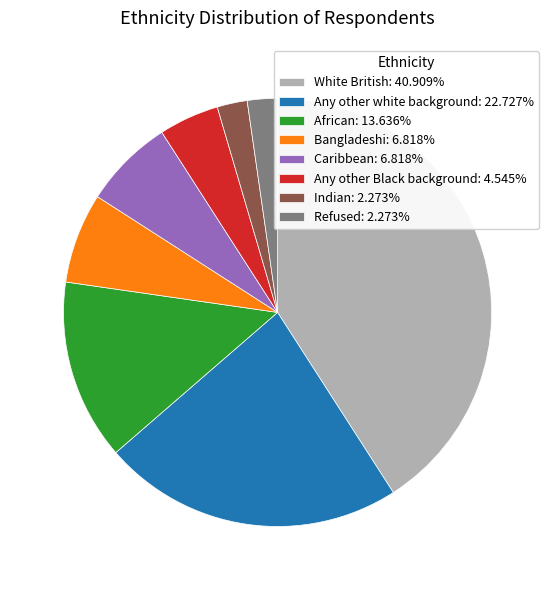

Is there any slice that represents more than half of the pie?

No